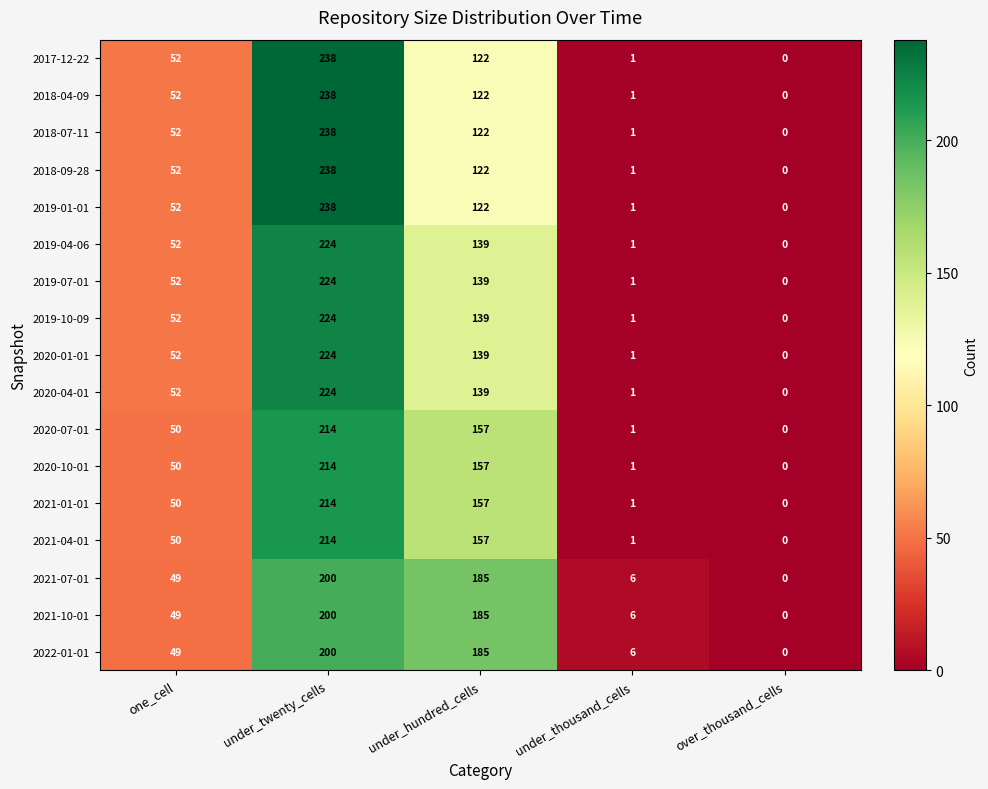

How many distinct data groups are displayed?

17